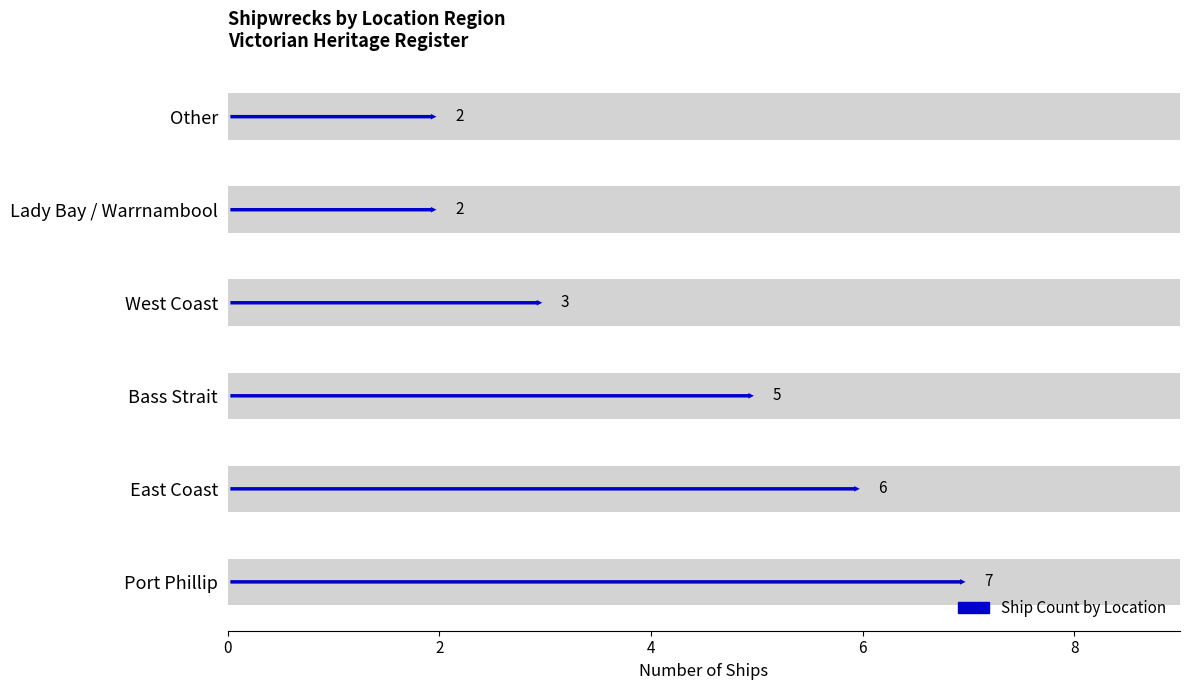

Reading left to right, list all the values displayed in this chart.

7	6	5	3	2	2